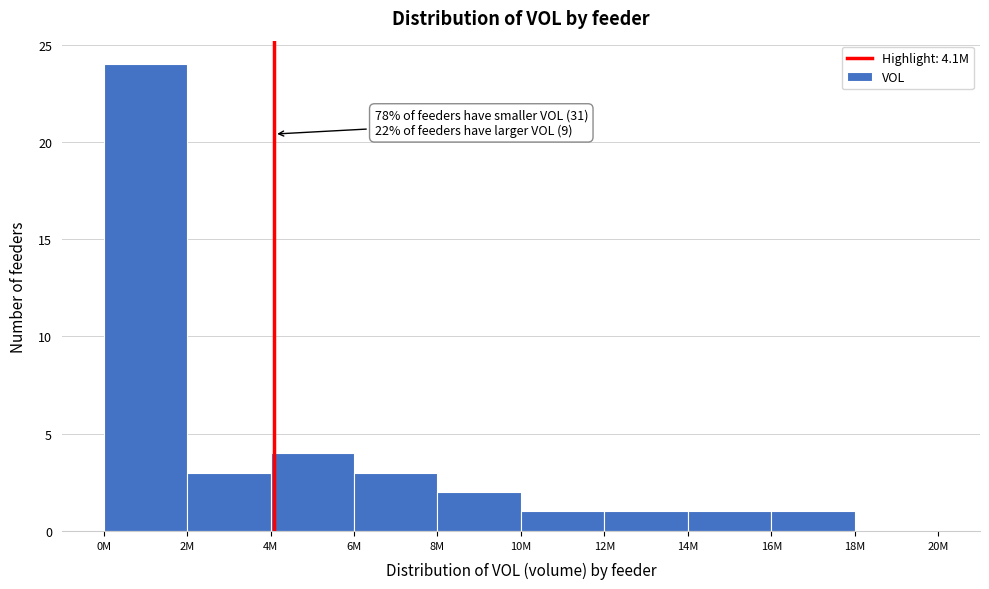

Reading left to right, extract all data points from this chart.

0M=24	2M=3	4M=4	6M=3	8M=2	10M=1	12M=1	14M=1	16M=1	18M=0